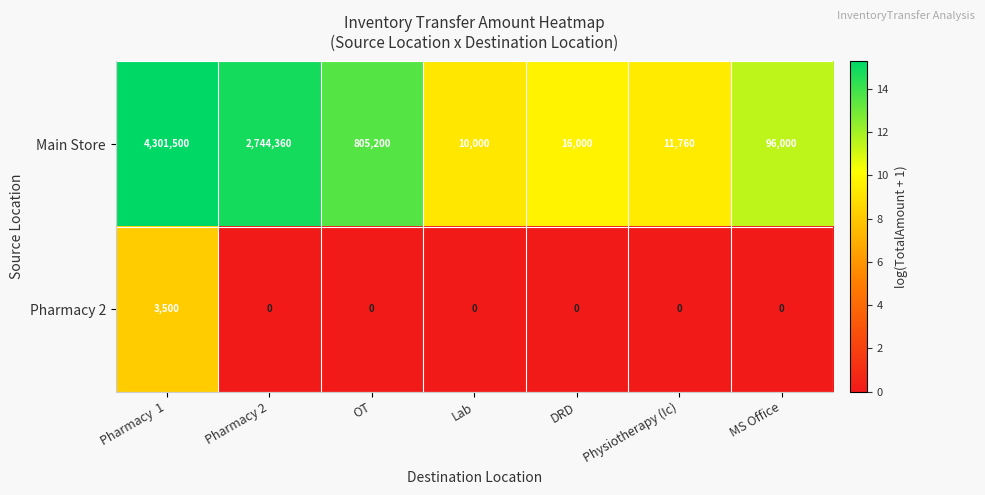

At how many categories does at least one series exceed 6?

7